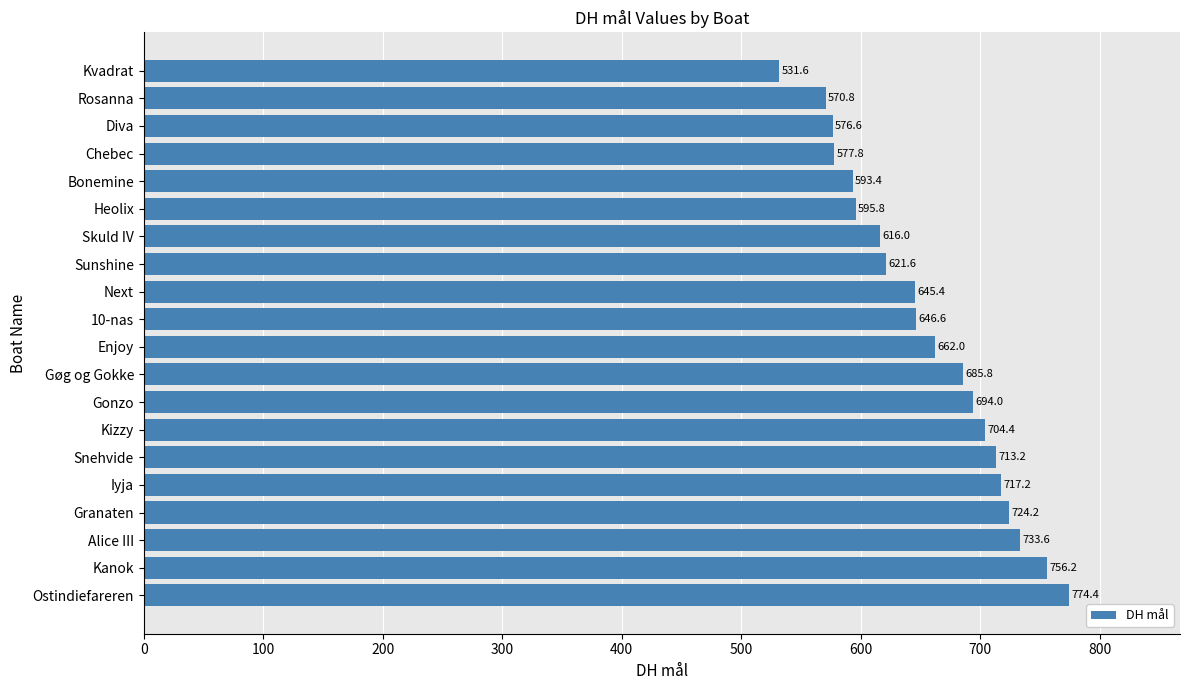

What is the change in value from Granaten to Next?

-78.8